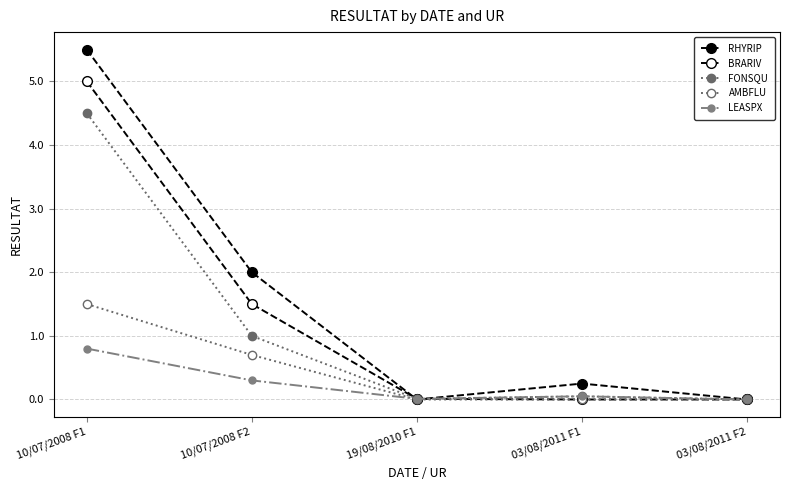

How many lines are shown in the chart?

5